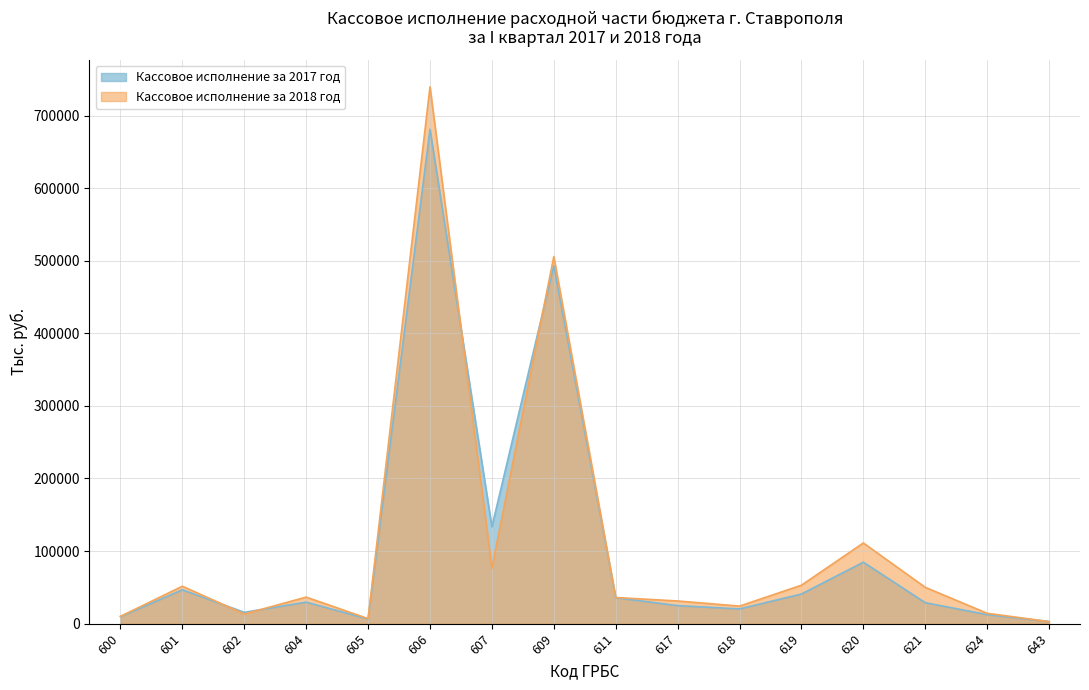

Which series has the largest total across all categories?

Кассовое исполнение за 2018 год